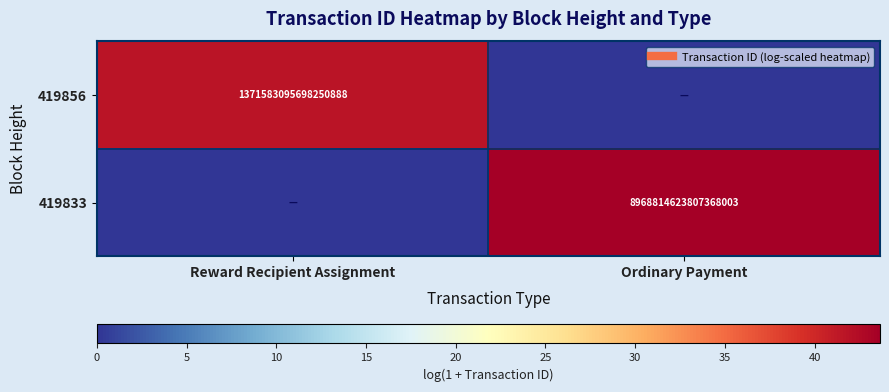

At which category is the sum across all series the highest?

Ordinary Payment